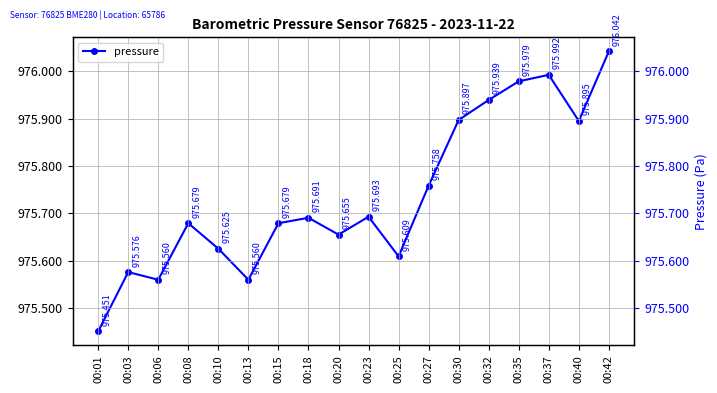

Is it true that the value at 00:18 is 975.7?

True